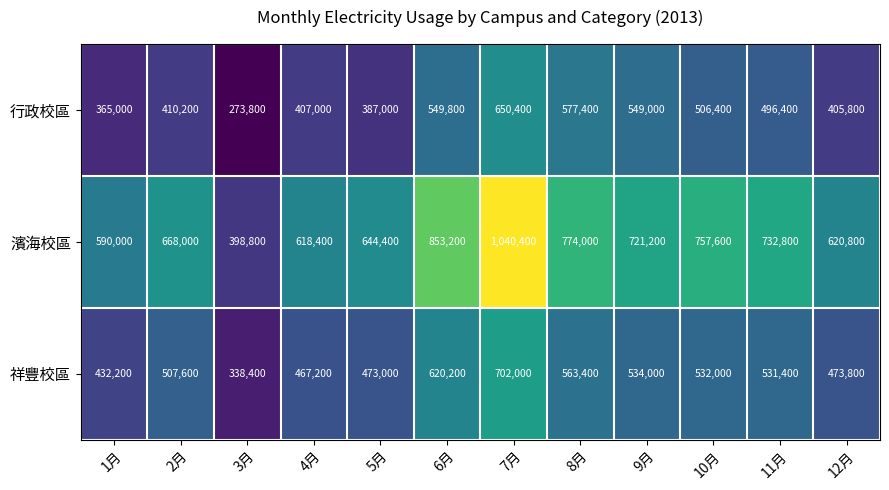

At which label does 行政校區 first exceed 496400?

6月